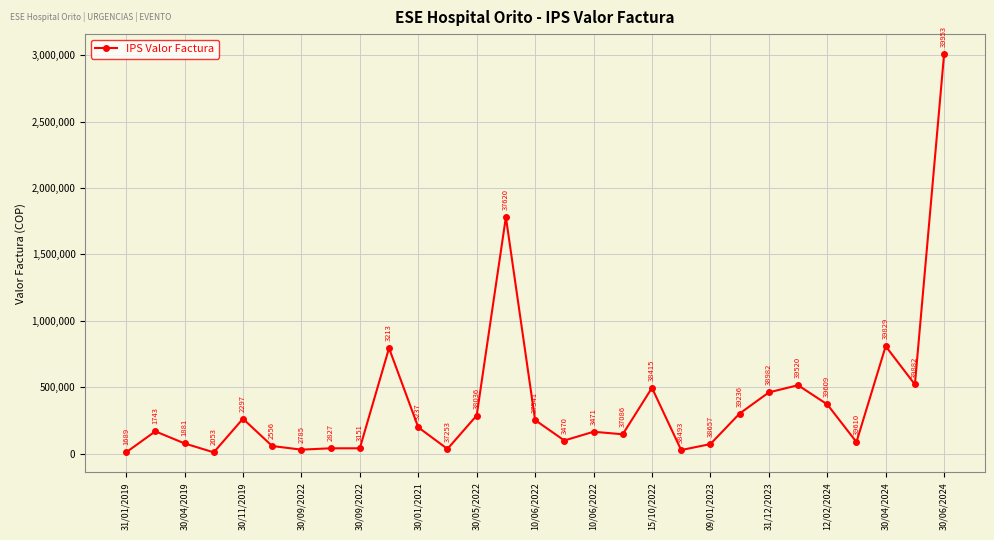

What is the average value?

384038